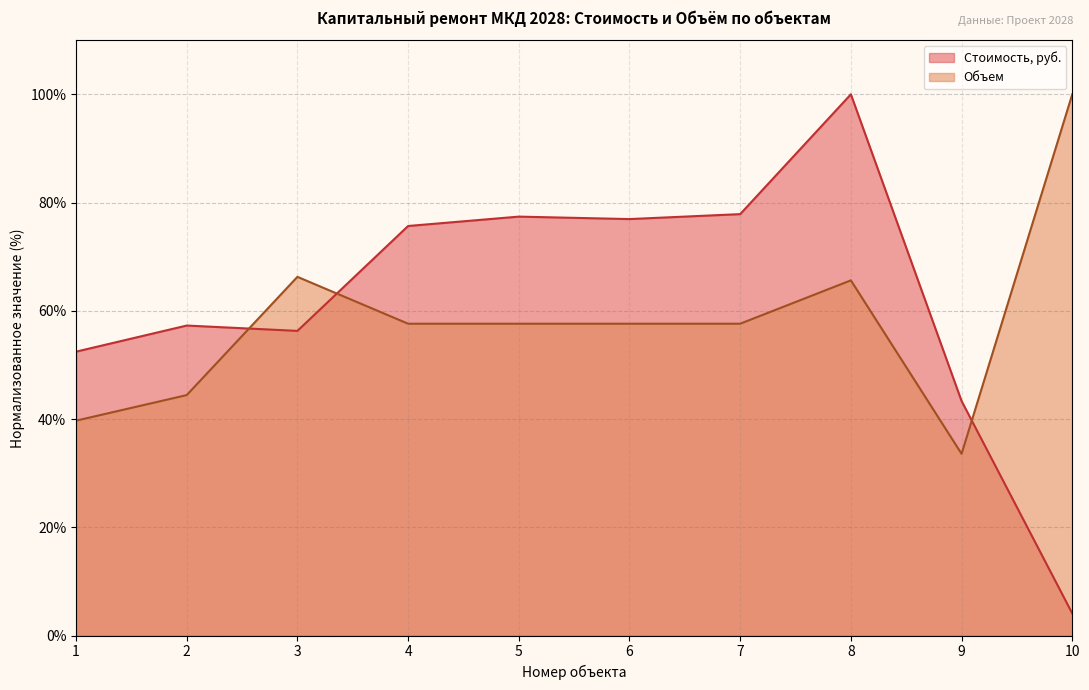

At which label does Объем reach its peak?

10